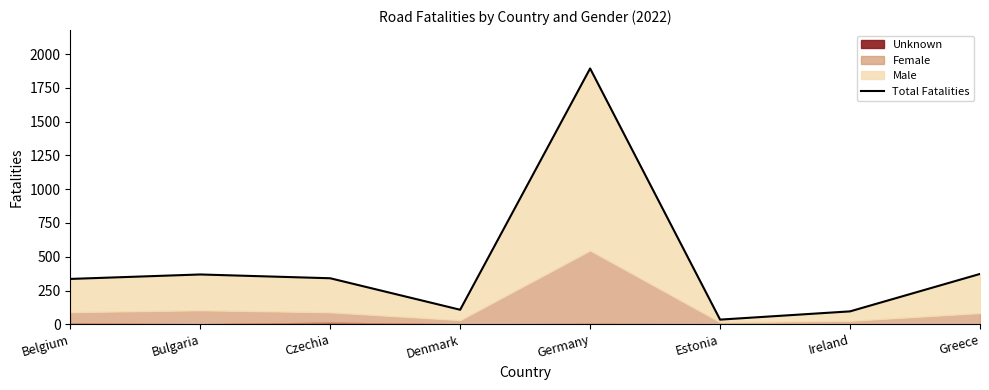

What position from the right is Estonia?

3